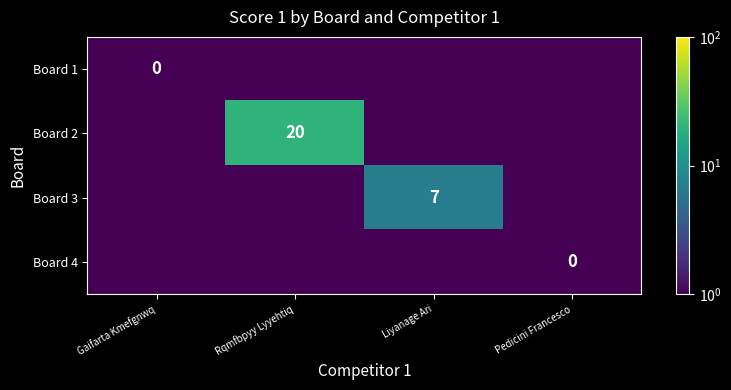

Is the value of Board 3 at Liyanage Ari greater than the value of Board 1 at Gaifarta Kmefgnwq?

Yes